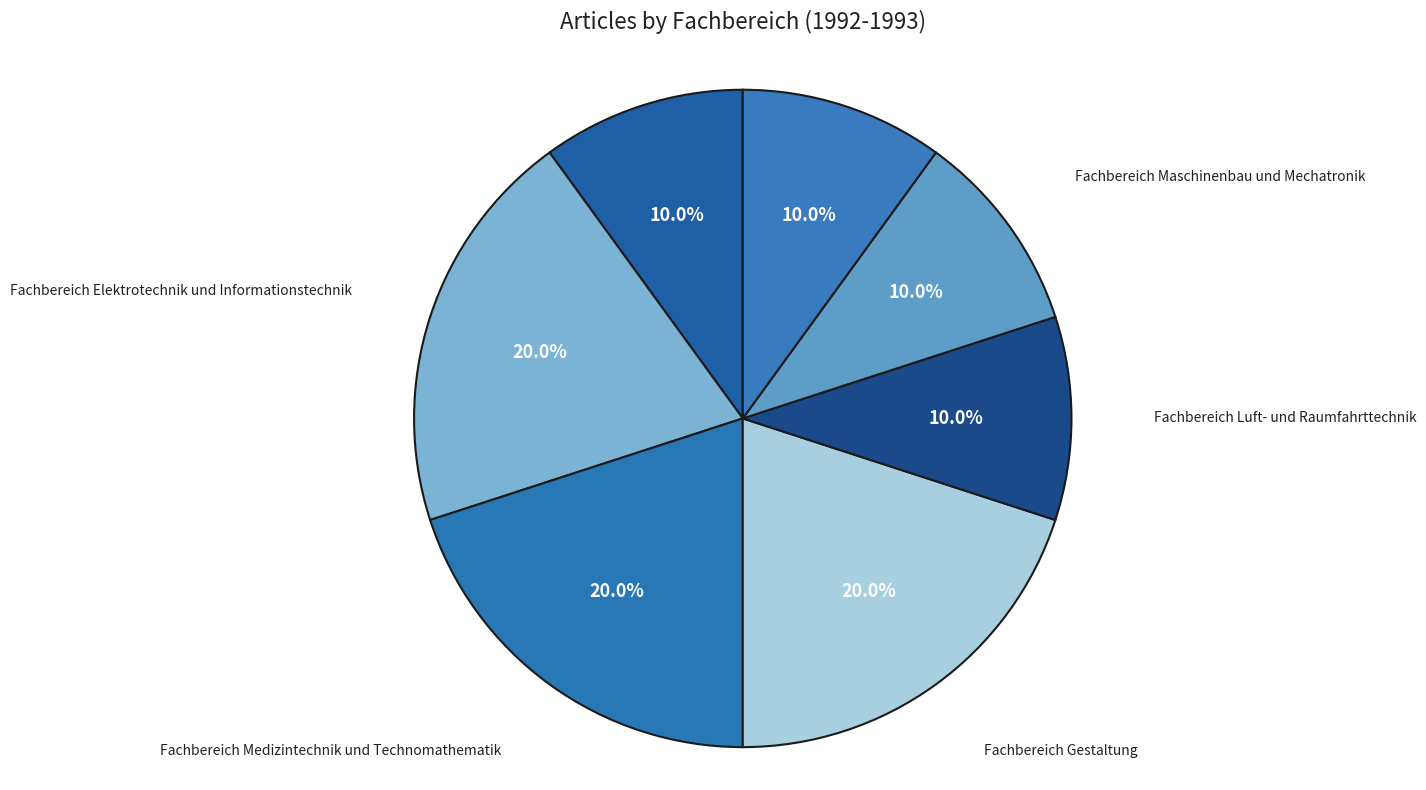

To the nearest percent, what is the difference between the Fachbereich Elektrotechnik und Informationstechnik and Fachbereich Energietechnik slice percentages?

10%